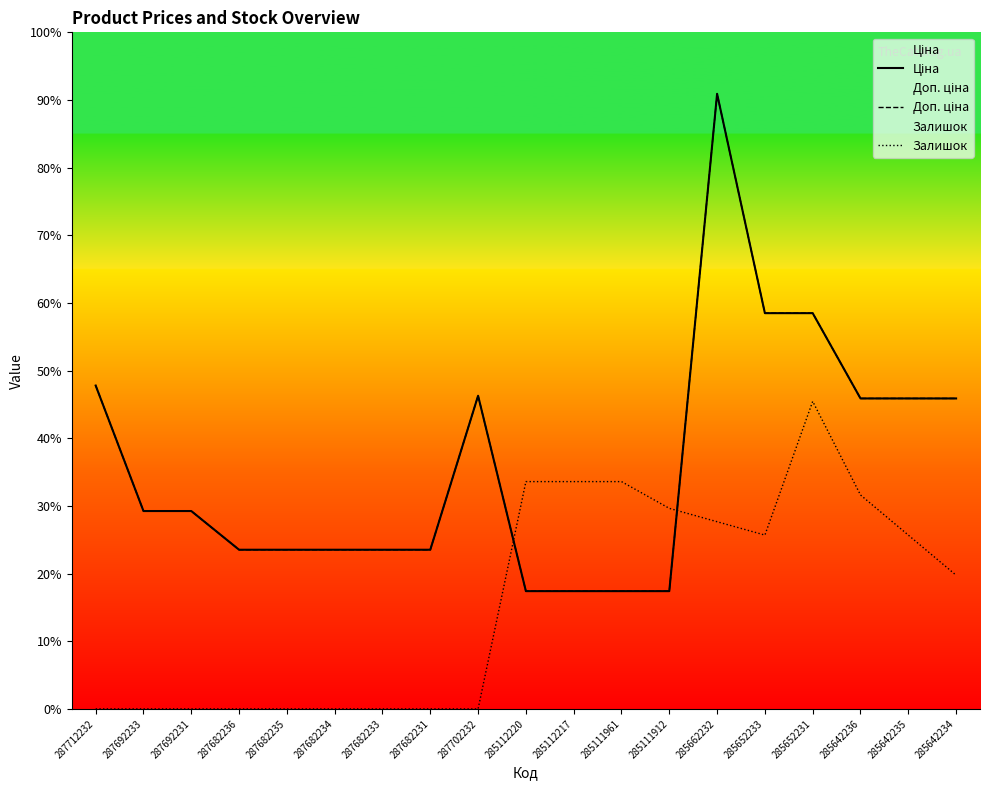

Between 287692231 and 285111912, which is larger?

287692231